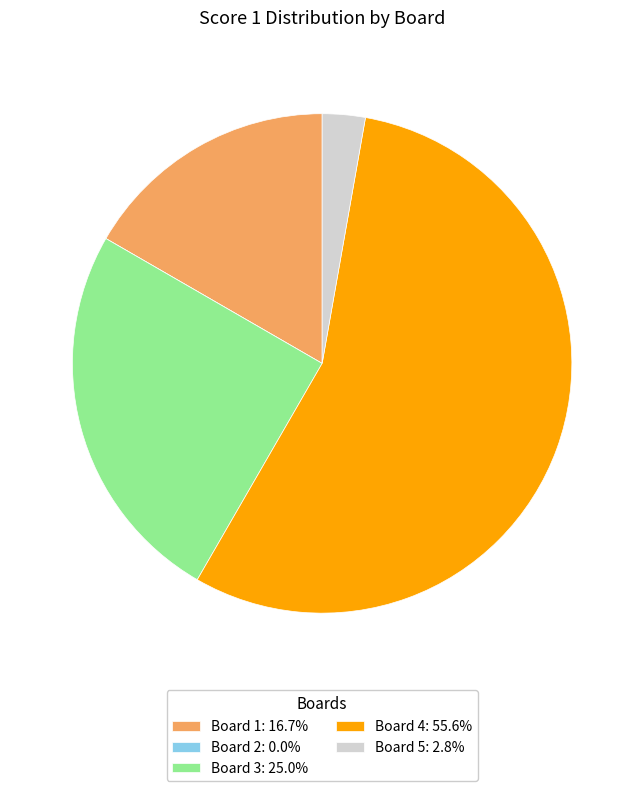

Is there any slice that represents more than half of the pie?

Yes